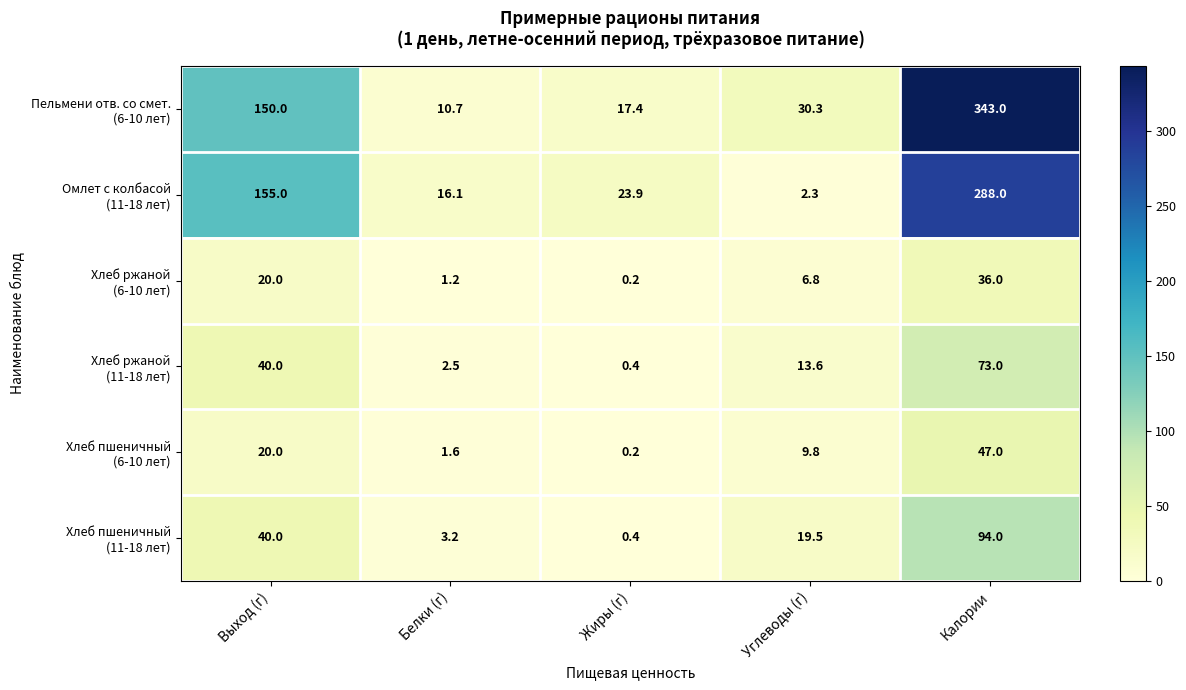

What is the total value across all series at Выход (г)?

425.0